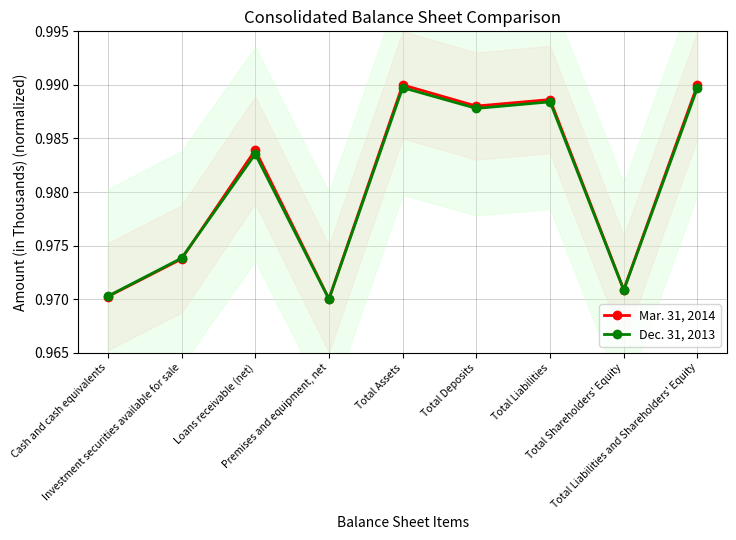

Rank the series by their average value, from lowest to highest.

Dec. 31, 2013, Mar. 31, 2014